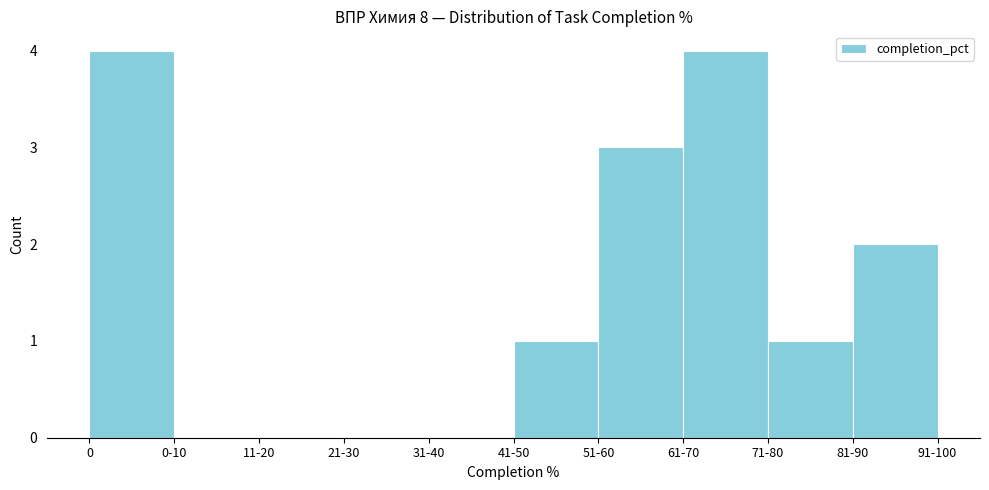

Reading right to left, transcribe all the data shown in this chart.

81-90=2	71-80=1	61-70=4	51-60=3	41-50=1	31-40=0	21-30=0	11-20=0	0-10=0	0=4